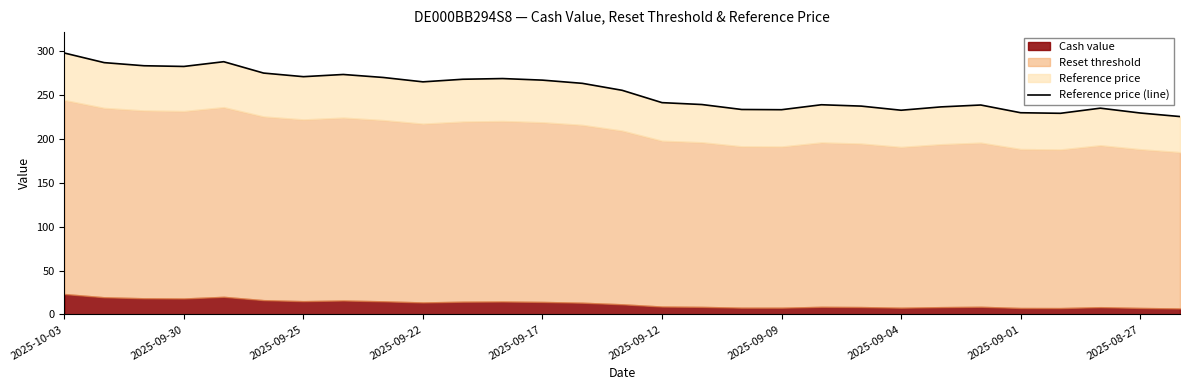

How many data points does each series have?

29